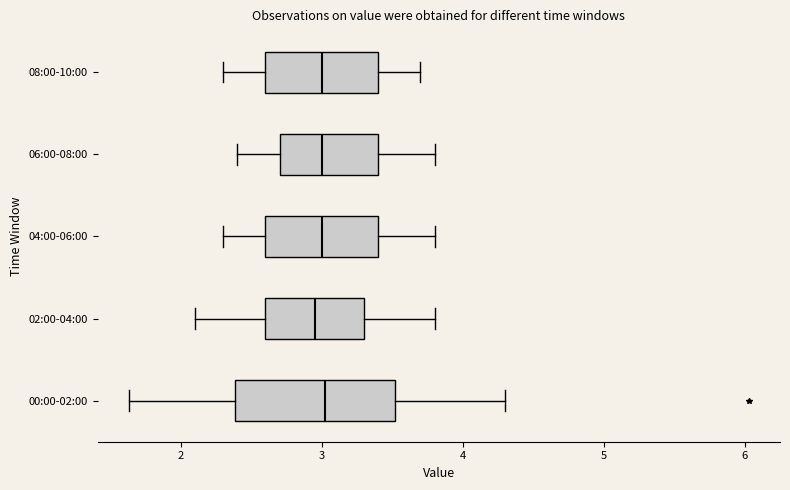

Where does the right whisker of the box for 02:00-04:00 end on the x-axis? The values are not printed on the chart, so give them approximately, as read against the axis.

3.8